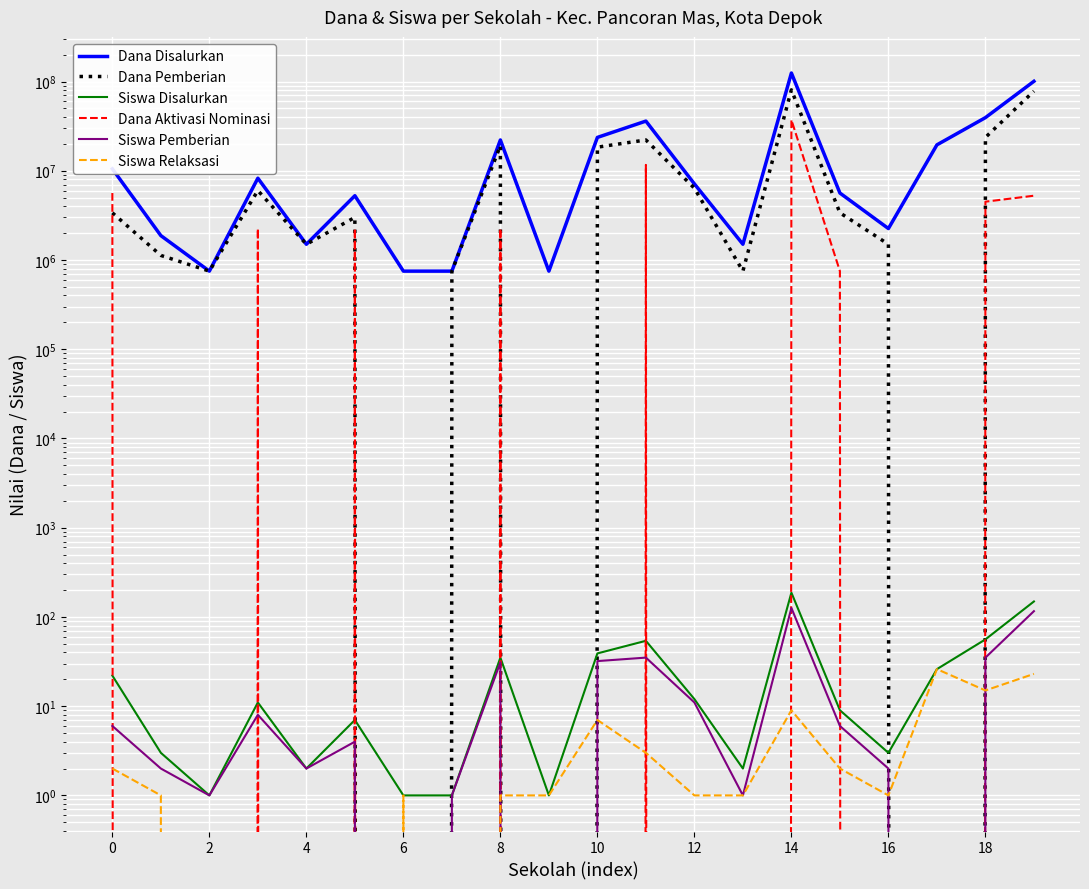

Is the value of Siswa Relaksasi at 10 greater than the value of Dana Aktivasi Nominasi at 11?

No